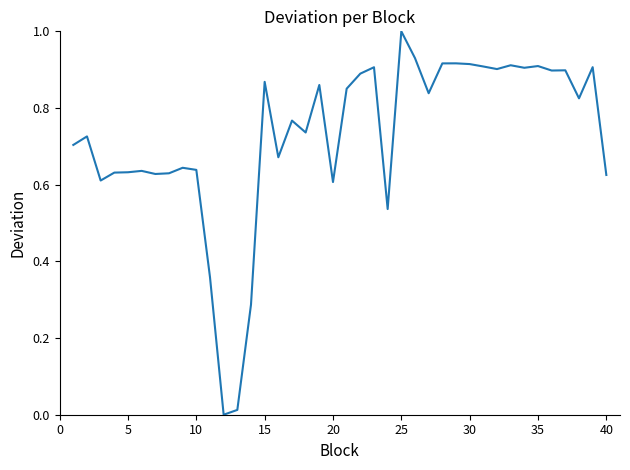

What is the greatest value displayed?

1.0